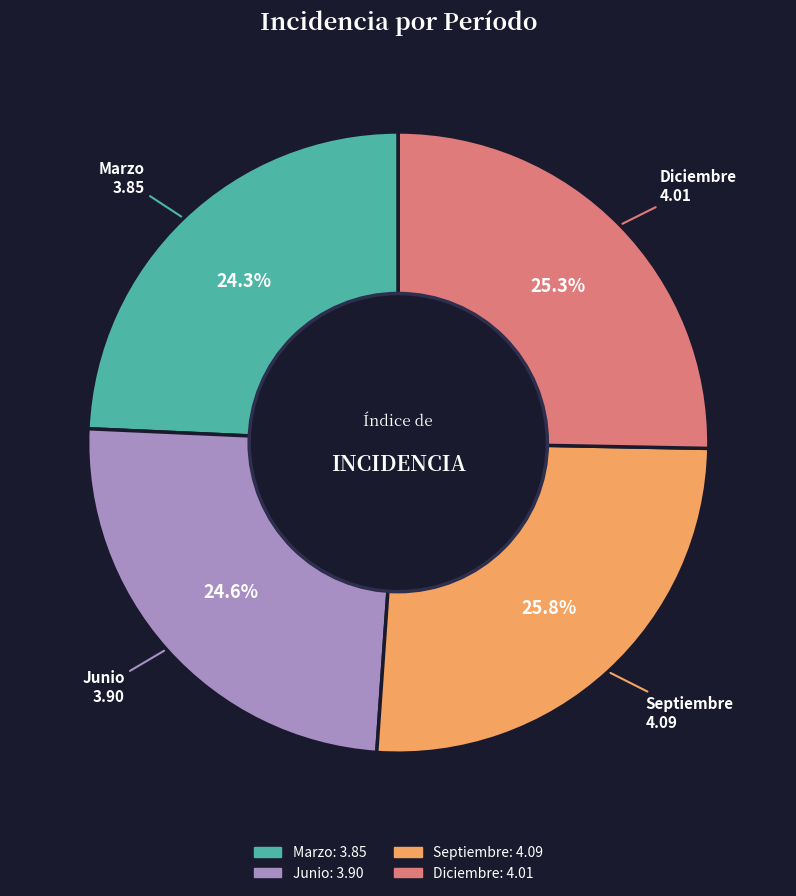

Approximately how many times larger is the value at Marzo compared to Septiembre?

0.9